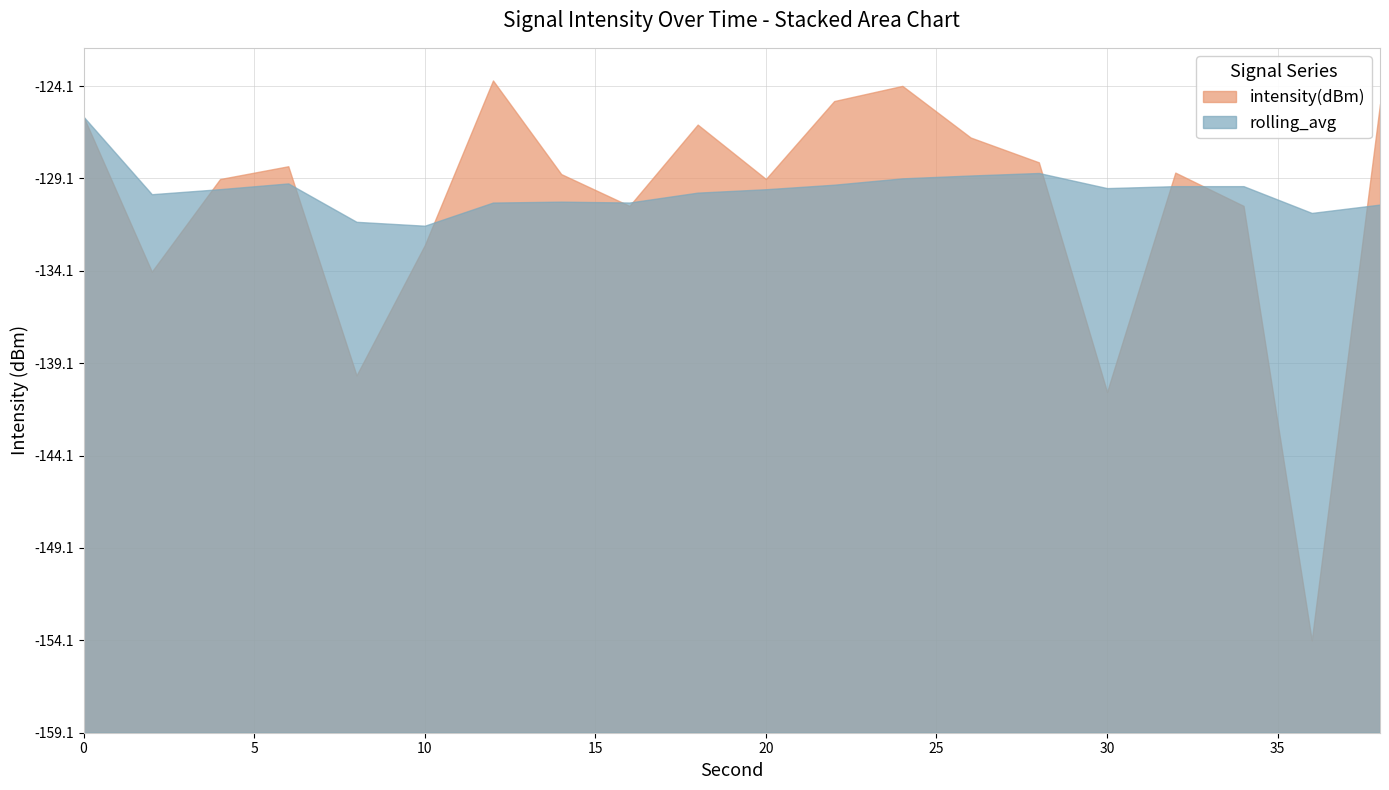

Reading left to right, transcribe all the data shown in this chart.

intensity(dBm): 0=-125.7	2=-134.1	4=-129.1	6=-128.4	8=-139.7	10=-132.7	12=-123.7	14=-128.8	16=-130.5	18=-126.1	20=-129.1	22=-124.9	24=-124.0	26=-126.8	28=-128.2	30=-140.6	32=-128.7	34=-130.5	36=-154.1	38=-125.0
rolling_avg: 0=-125.7	2=-129.9	4=-129.6	6=-129.3	8=-131.4	10=-131.6	12=-130.4	14=-130.3	16=-130.4	18=-129.8	20=-129.6	22=-129.4	24=-129.0	26=-128.9	28=-128.8	30=-129.6	32=-129.5	34=-129.5	36=-130.9	38=-130.5